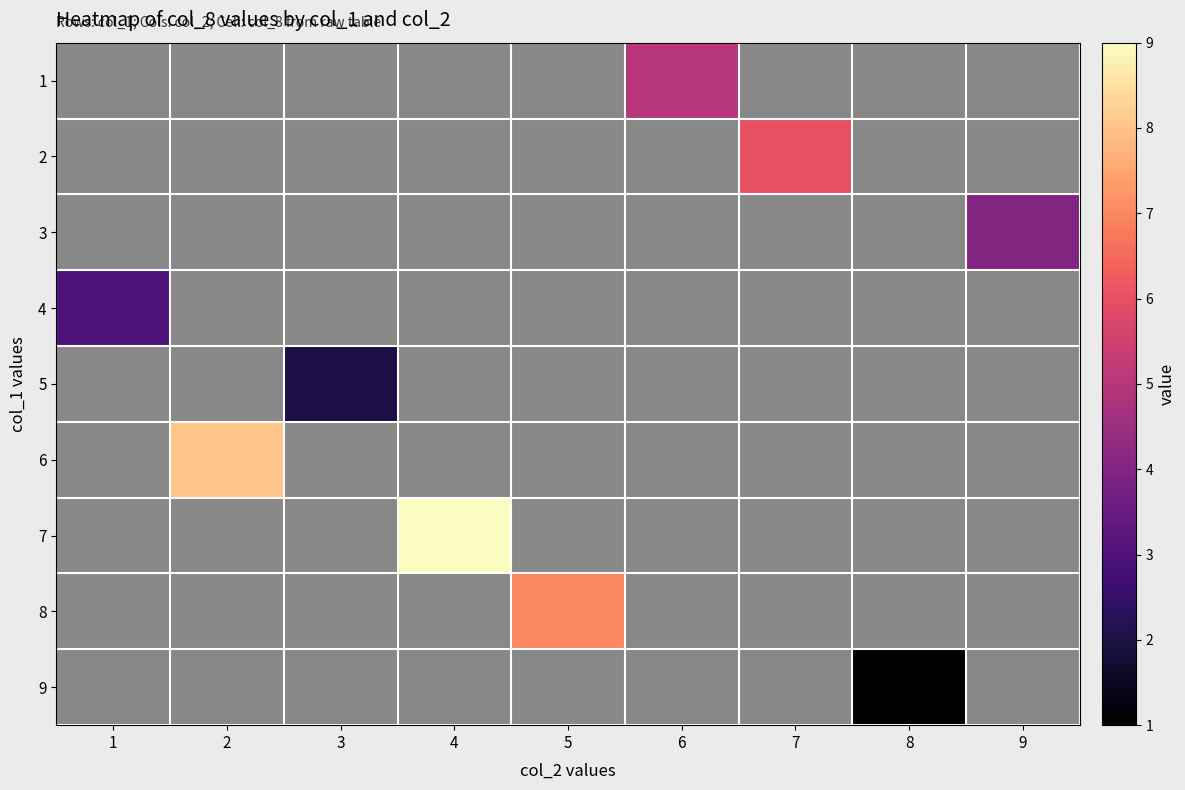

Which category has the highest value across all series?

4